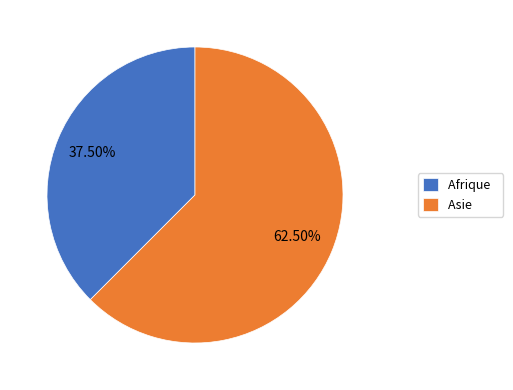

Combined, do Afrique and Asie account for over 50%?

Yes